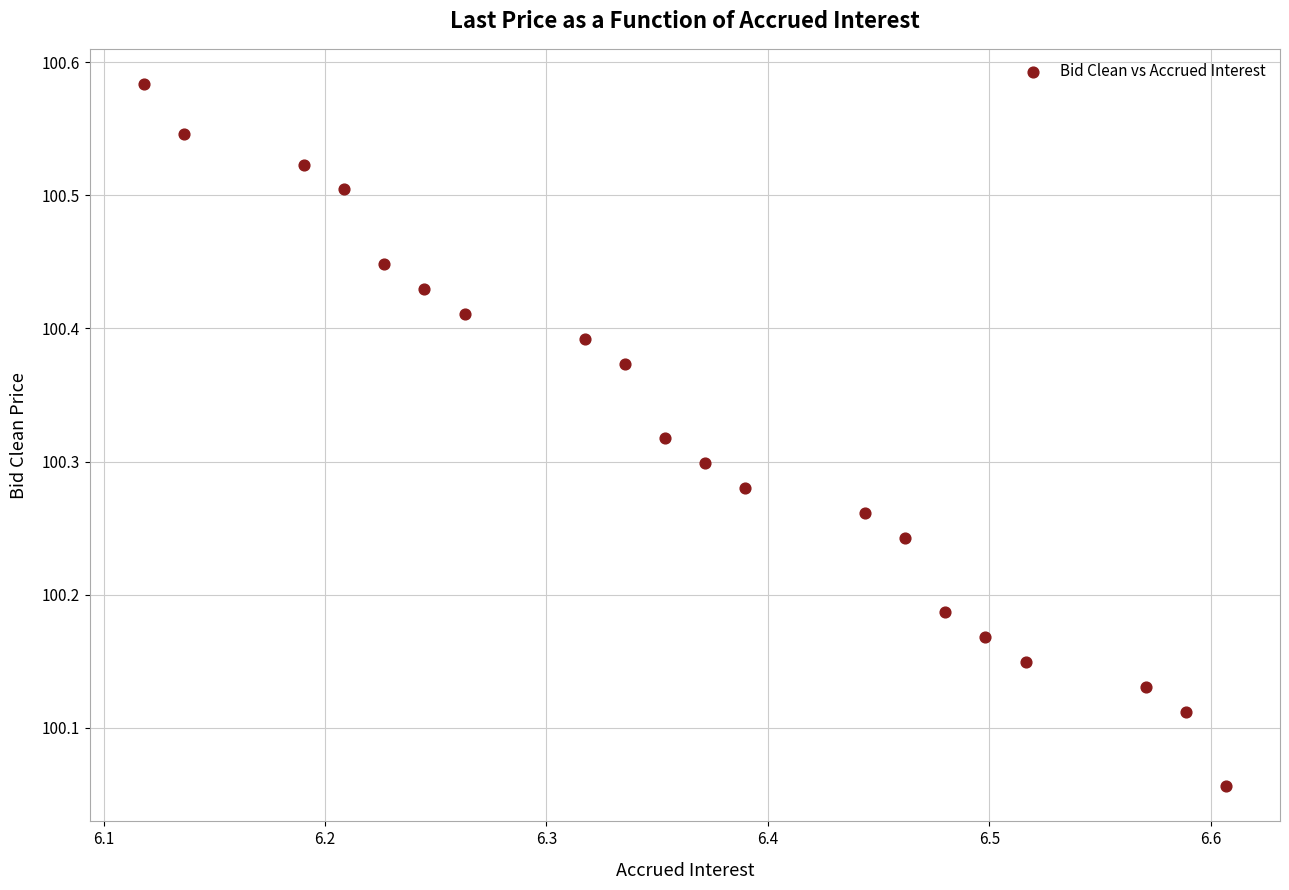

What is the range of Y values (max minus min)?

0.5